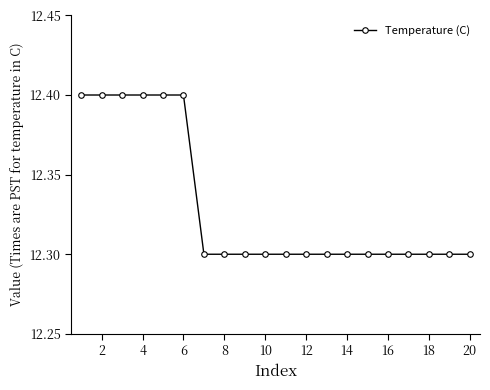

What is the difference between the second highest and second lowest values?

0.1